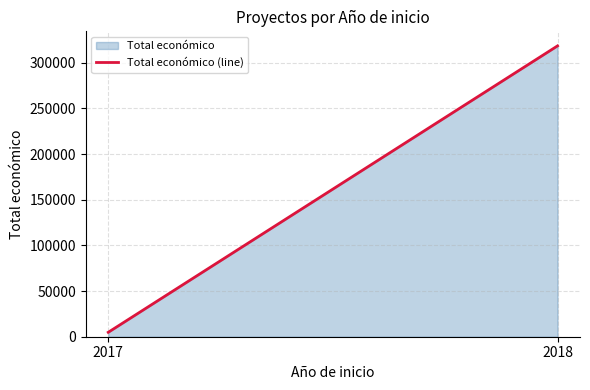

At which category does the chart reach its peak across all series?

2018